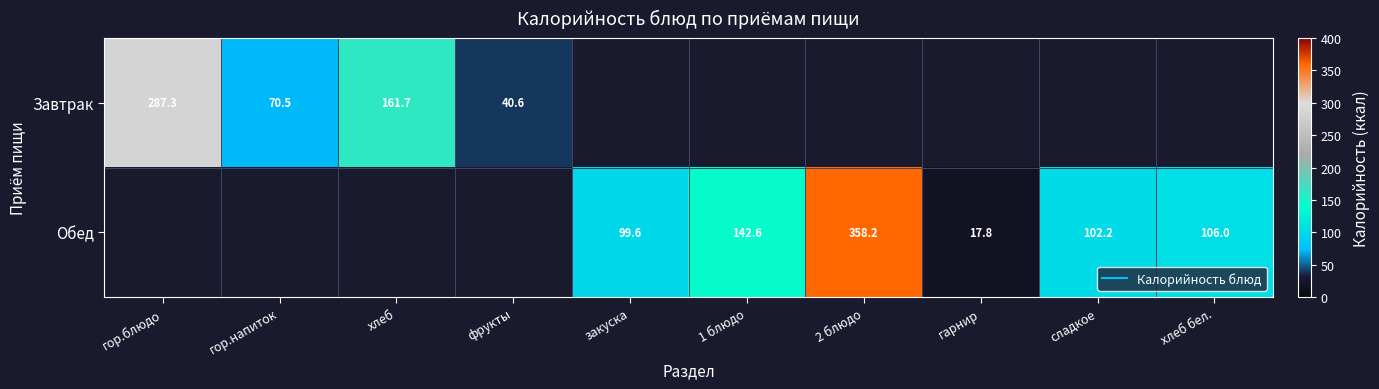

Which category has the highest value in the Завтрак series?

гор.блюдо